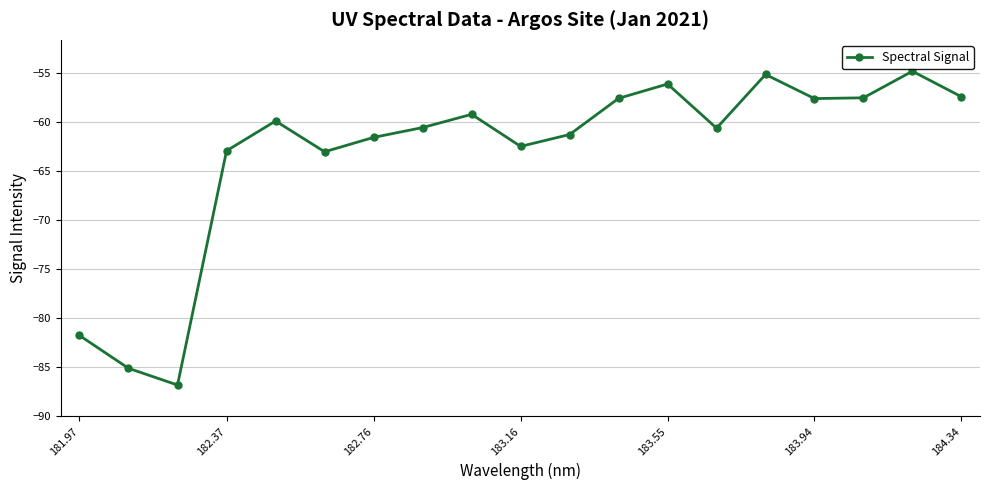

How many lines are shown in the chart?

1